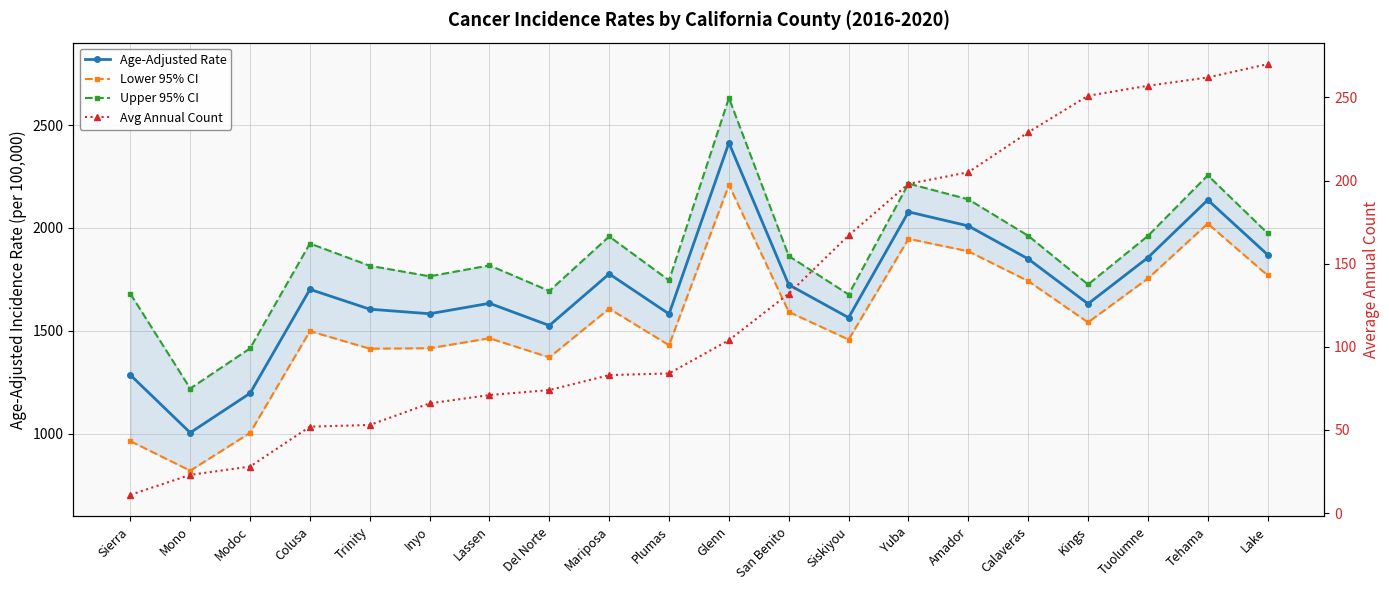

Read the Upper 95% CI value at Mariposa.

1958.9